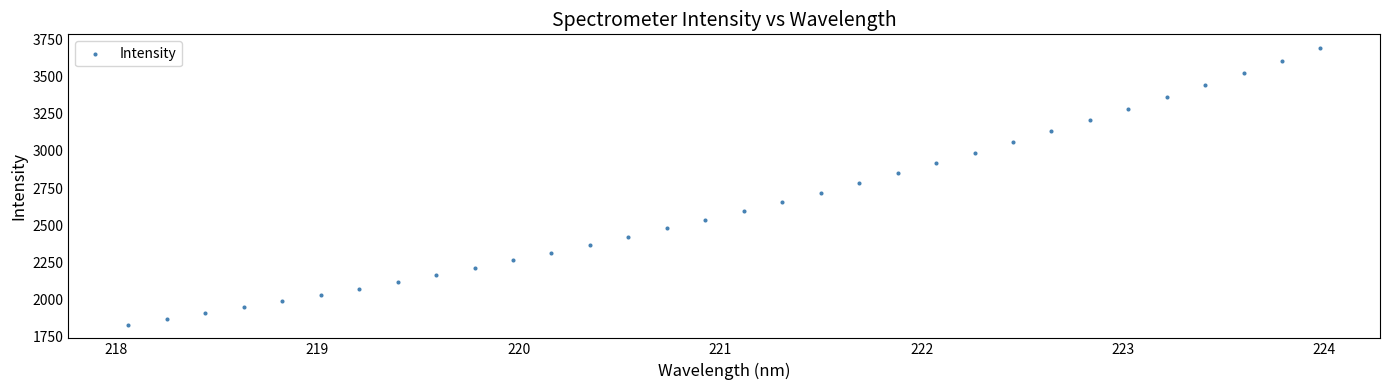

What is the range of X values (max minus min)?

5.9